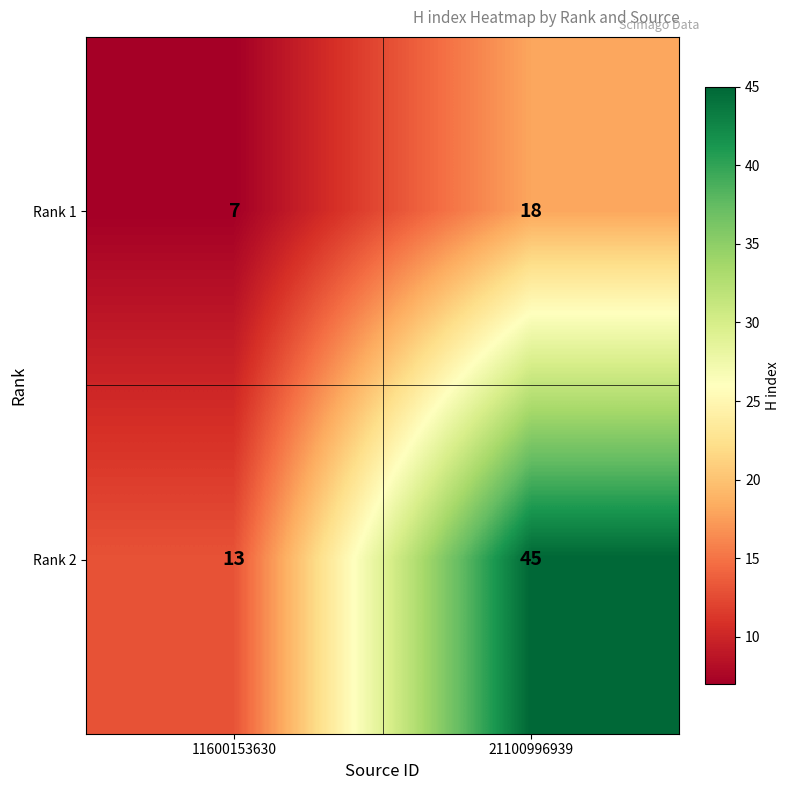

At 11600153630, list the series in order from largest to smallest.

Rank 2, Rank 1